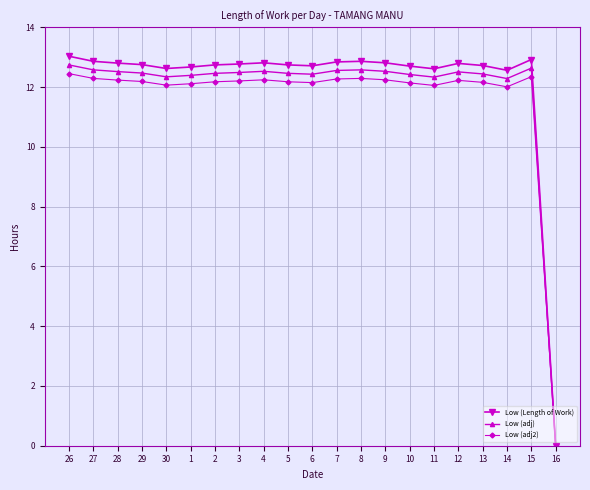

What is the difference between the second highest and second lowest values in the Low (adj2) series?

0.3